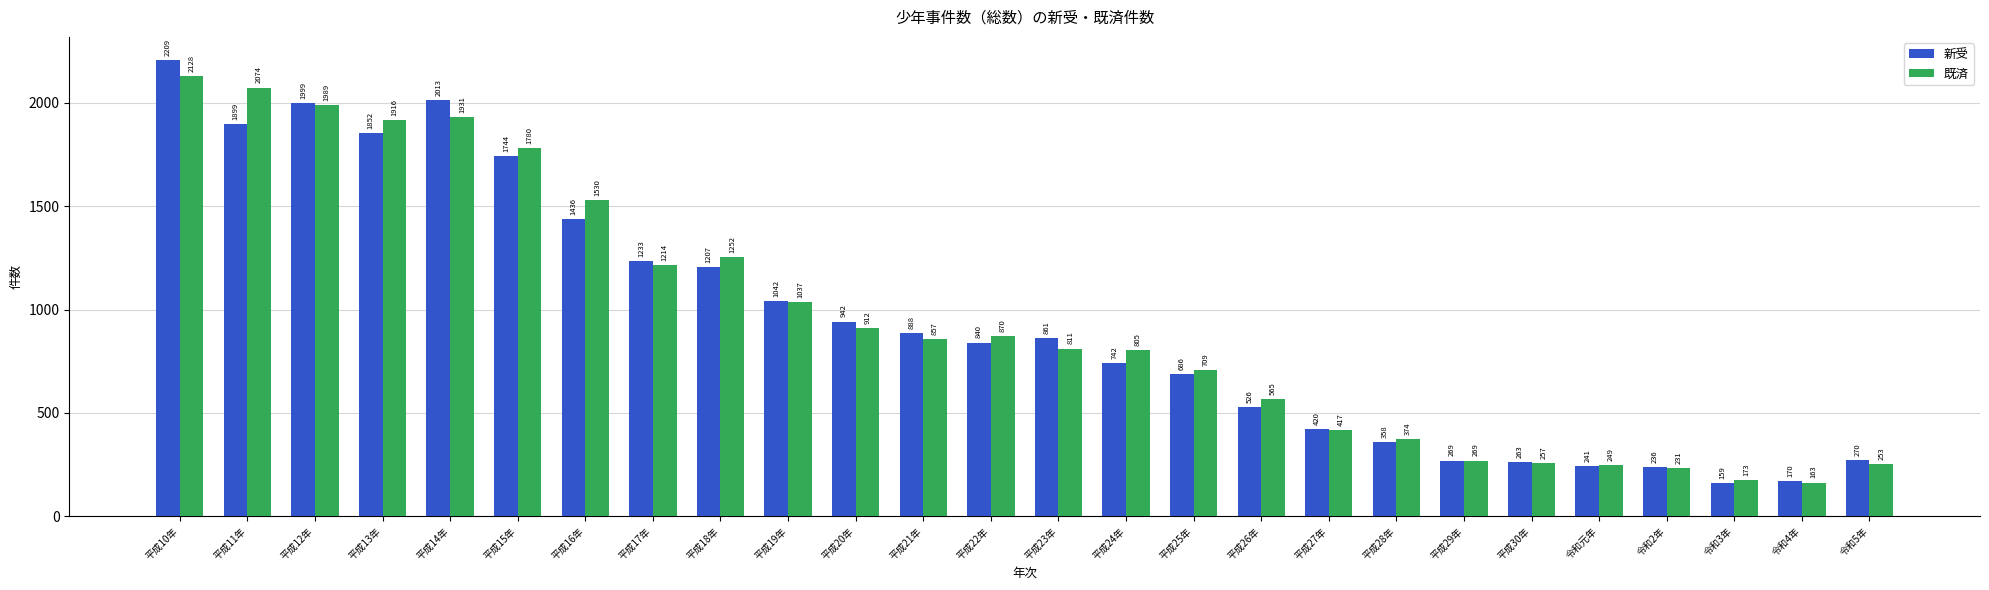

Reading right to left, extract all data points from this chart.

新受: 令和5年=270	令和4年=170	令和3年=159	令和2年=236	令和元年=241	平成30年=263	平成29年=269	平成28年=358	平成27年=420	平成26年=526	平成25年=686	平成24年=742	平成23年=861	平成22年=840	平成21年=888	平成20年=942	平成19年=1042	平成18年=1207	平成17年=1233	平成16年=1436	平成15年=1744	平成14年=2013	平成13年=1852	平成12年=1999	平成11年=1899	平成10年=2209
既済: 令和5年=253	令和4年=163	令和3年=173	令和2年=231	令和元年=249	平成30年=257	平成29年=269	平成28年=374	平成27年=417	平成26年=565	平成25年=709	平成24年=805	平成23年=811	平成22年=870	平成21年=857	平成20年=912	平成19年=1037	平成18年=1252	平成17年=1214	平成16年=1530	平成15年=1780	平成14年=1931	平成13年=1916	平成12年=1989	平成11年=2074	平成10年=2128